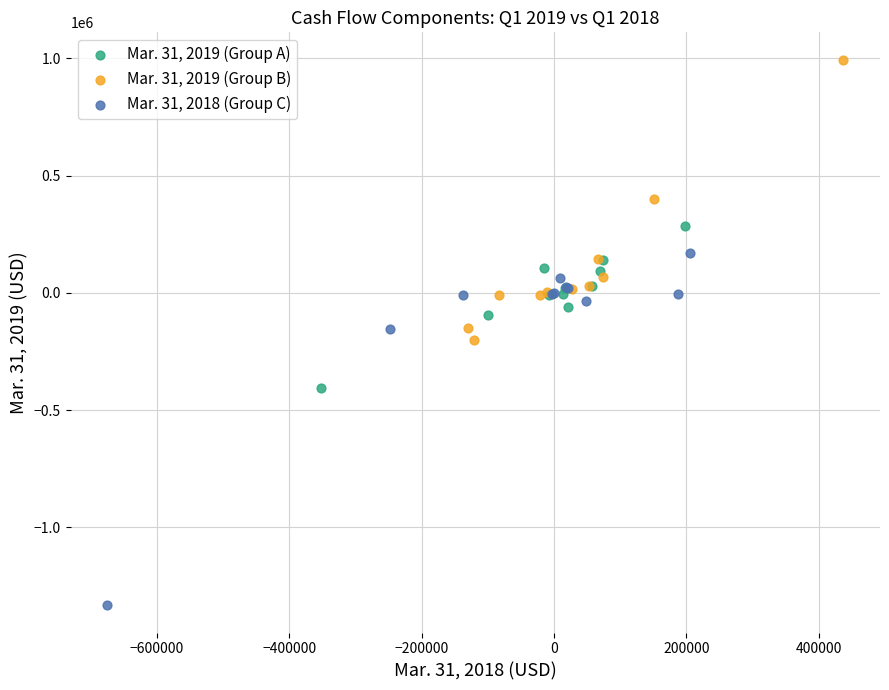

Which series reaches the minimum Y coordinate?

Mar. 31, 2018 (Group C)